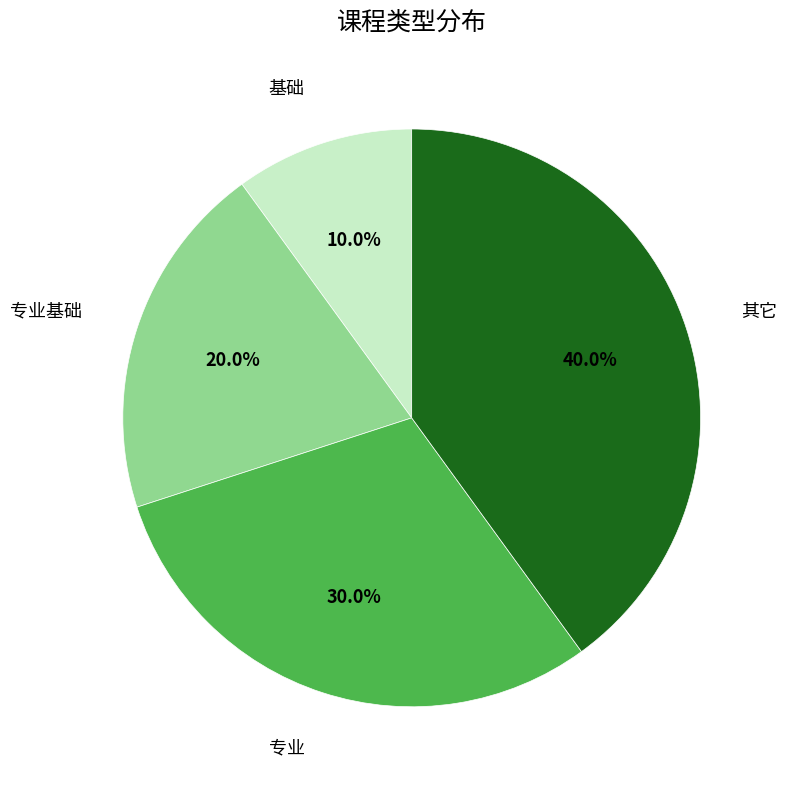

Which has a higher value, 专业基础 or 其它?

其它